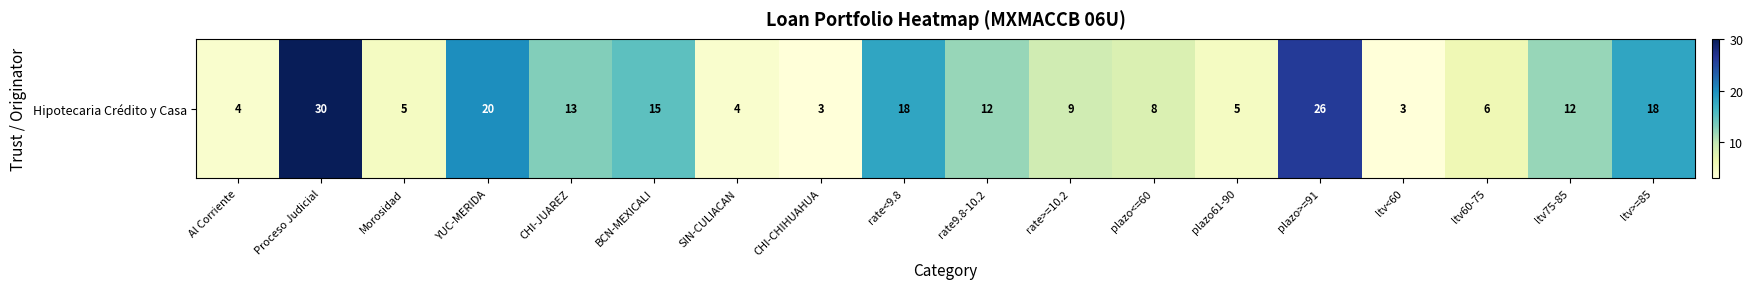

Is it true that the value at rate<9.8 is 12?

False